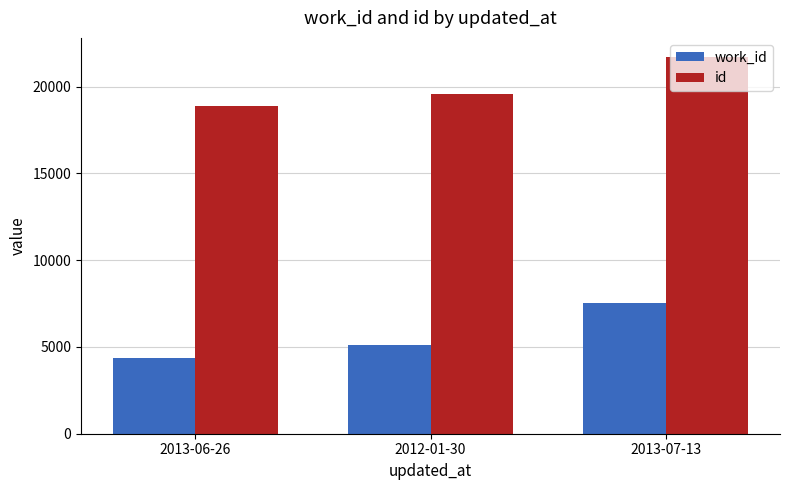

At how many categories does at least one series exceed 15208?

3